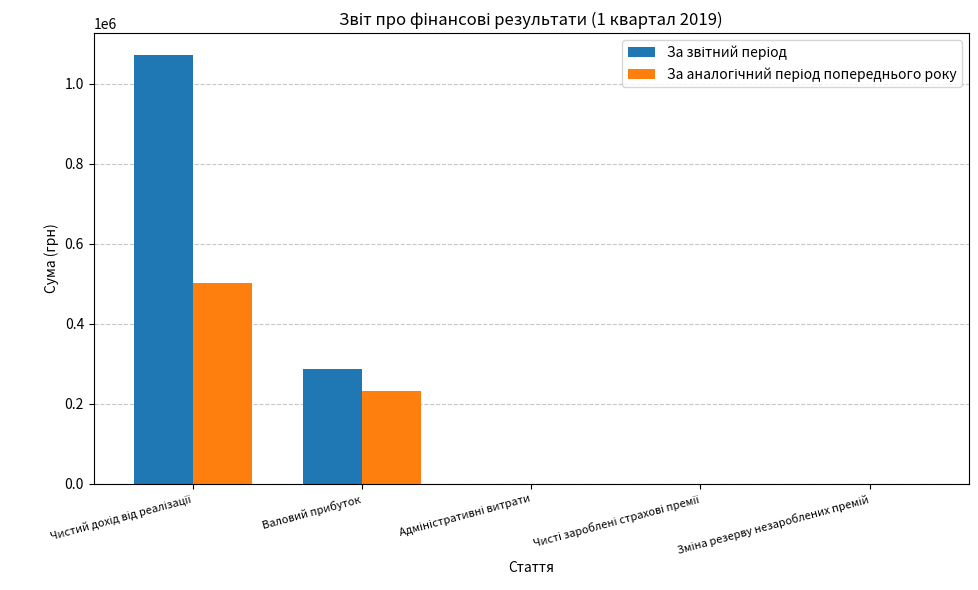

What is the maximum value shown in the chart?

1072474.6